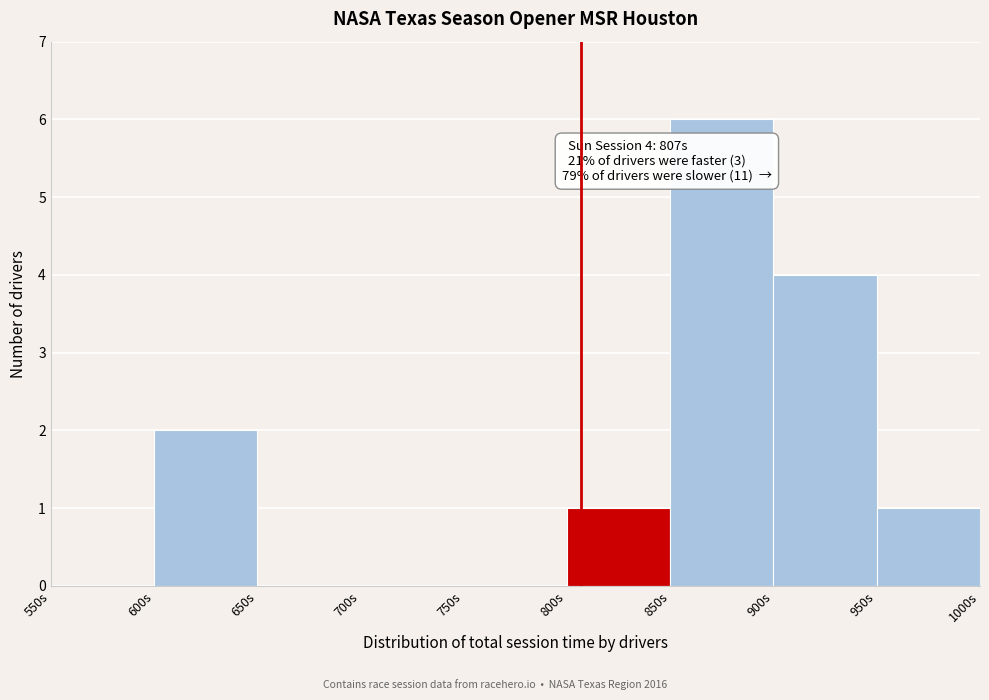

Over which range of the x-axis is the bar tallest?

850 to 900